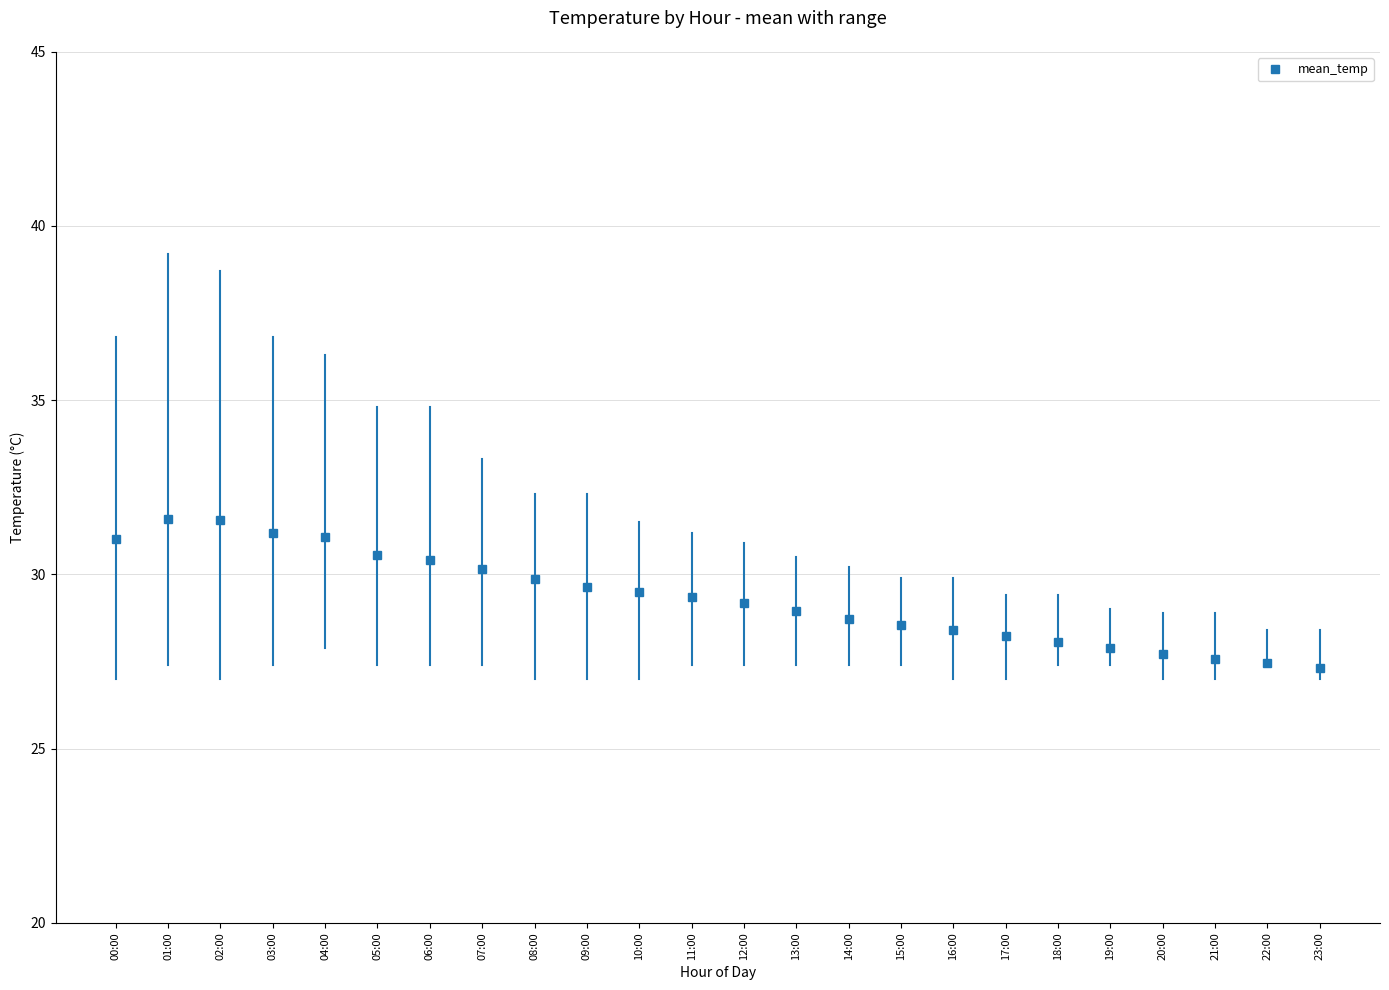

How many distinct data groups are displayed?

1